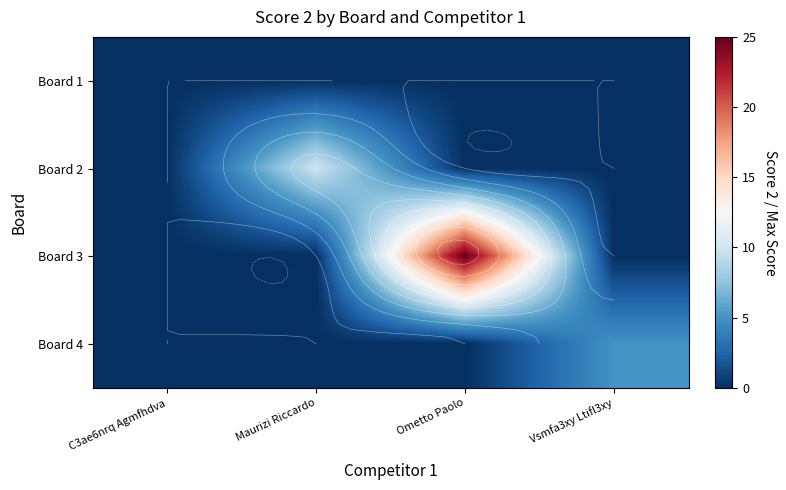

How many series are shown in this chart?

4